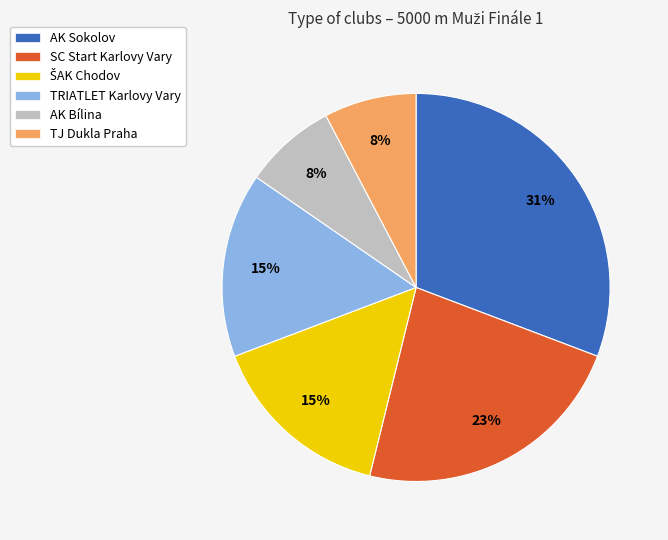

Which slice is the largest?

AK Sokolov